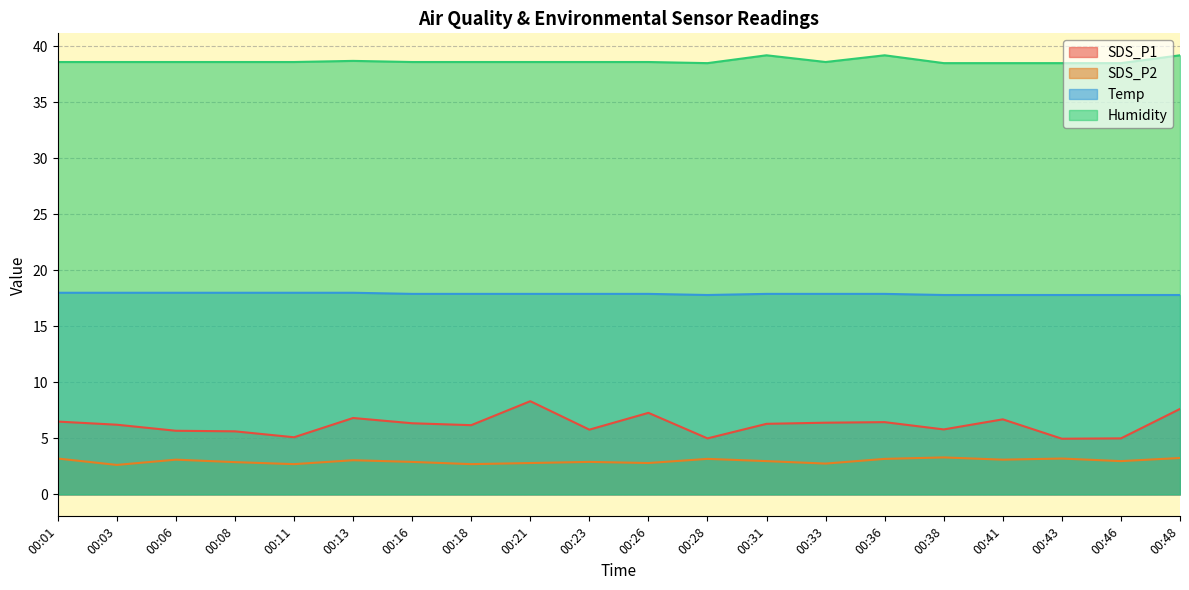

At which category is the sum across all series the highest?

00:48